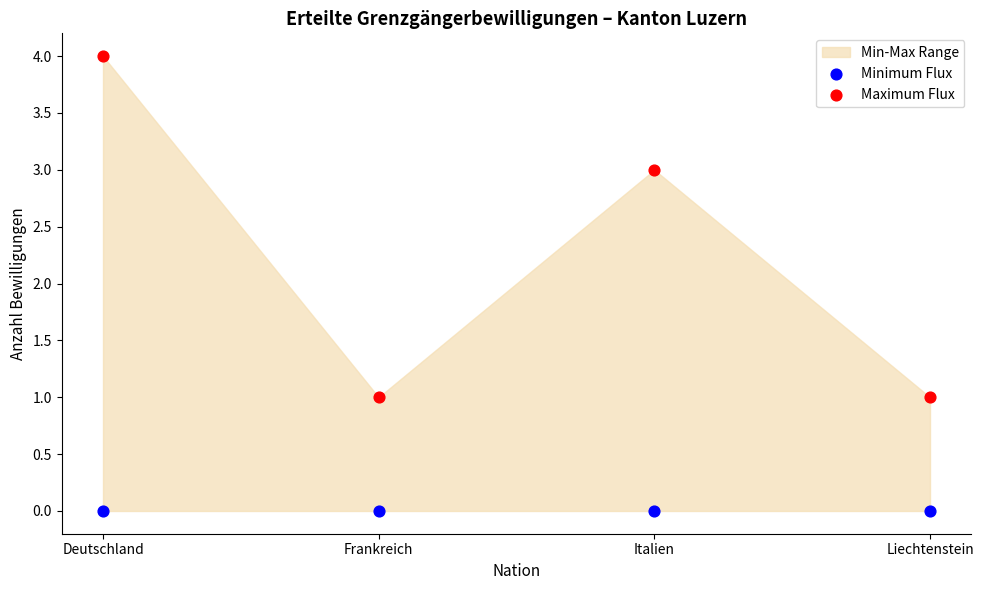

Which series reaches the minimum Y coordinate?

Minimum Flux